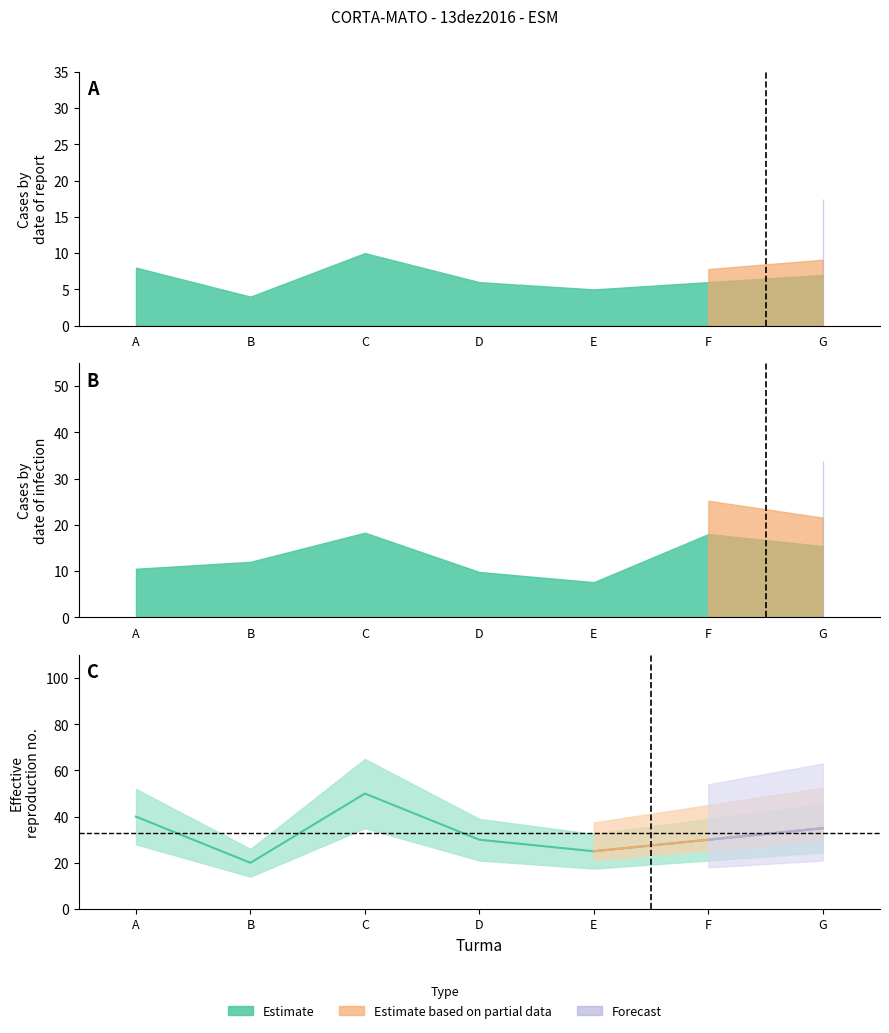

True or false: Ano_sum and Nr_mean intersect in this chart.

False